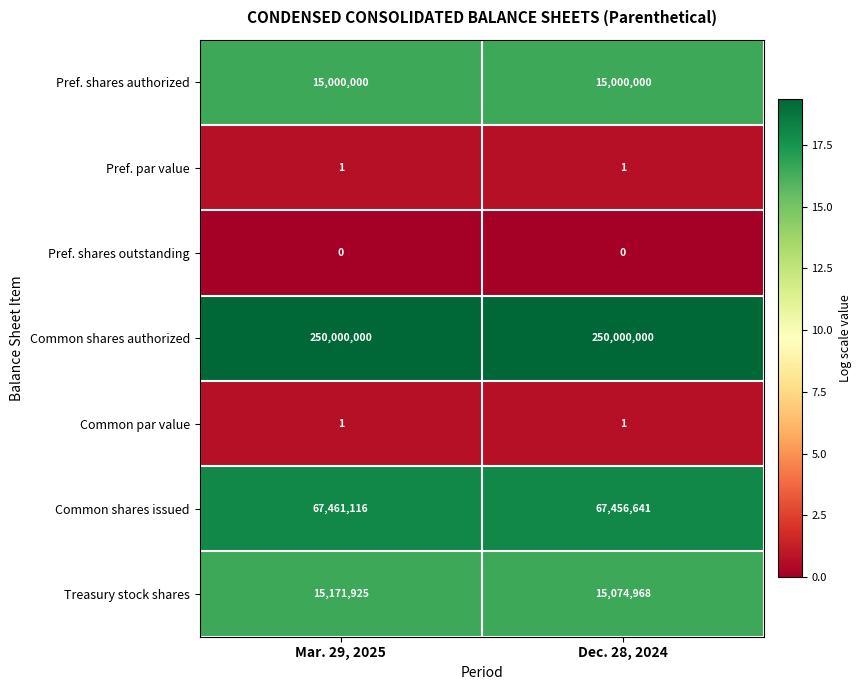

What is the difference between the highest and lowest values at Dec. 28, 2024?

250000000